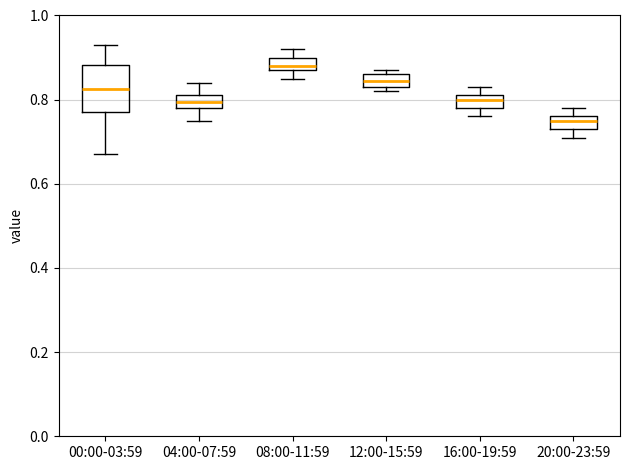

Comparing the boxes themselves (not the whiskers), which one is the tallest?

00:00-03:59